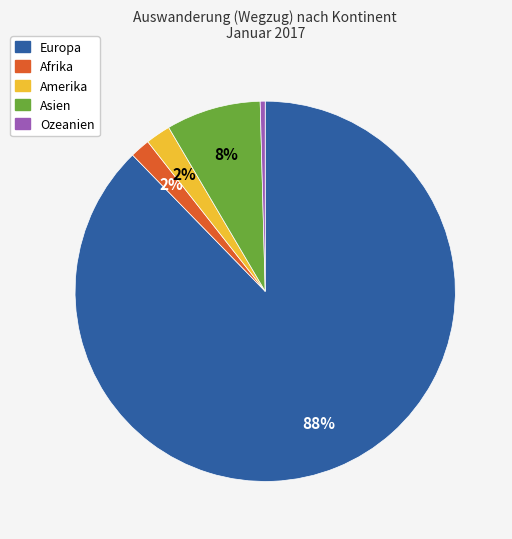

Combined, do Asien and Ozeanien account for over 50%?

No